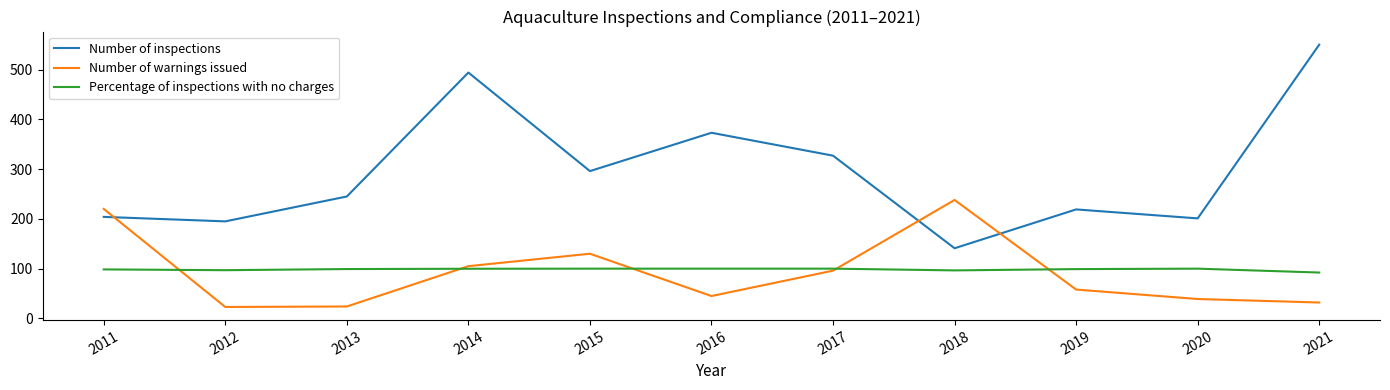

True or false: Number of inspections and Number of warnings issued intersect in this chart.

True